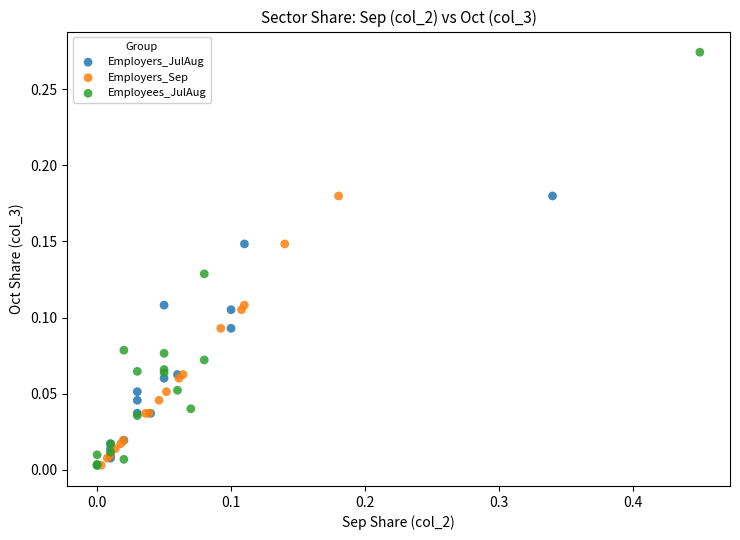

Which series has the widest spread of Y values?

Employees_JulAug